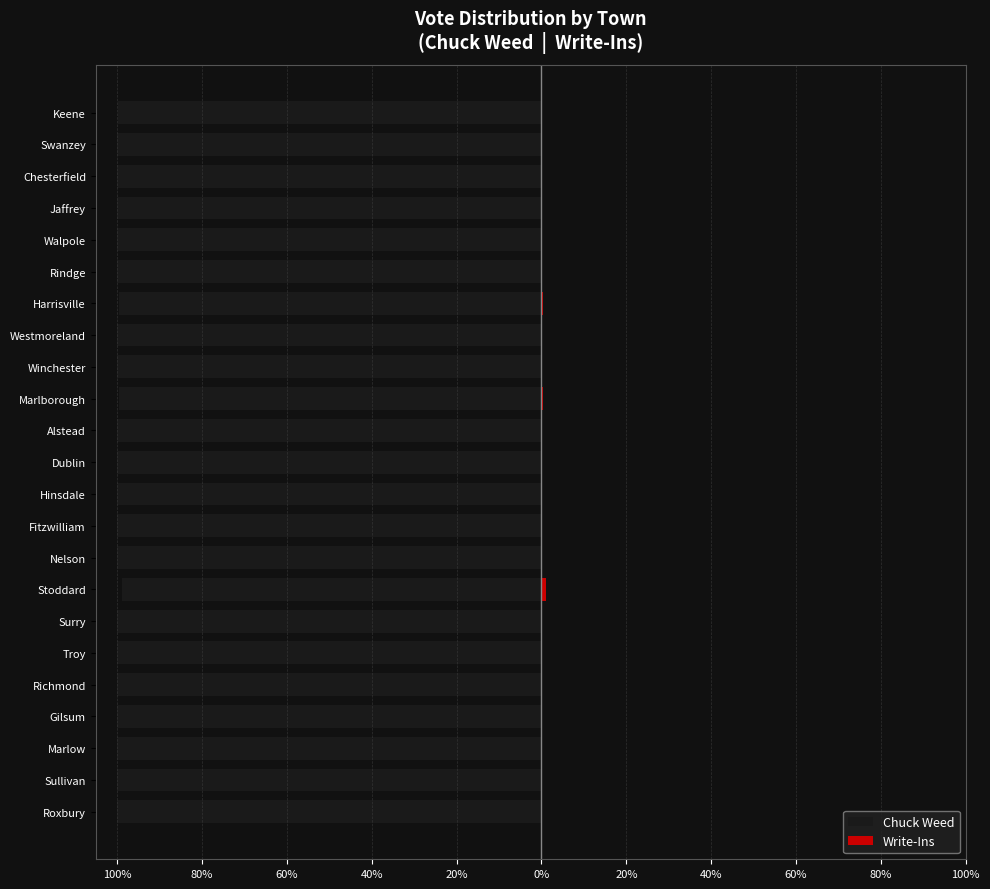

What is the average value of the Write-Ins series?

0.1